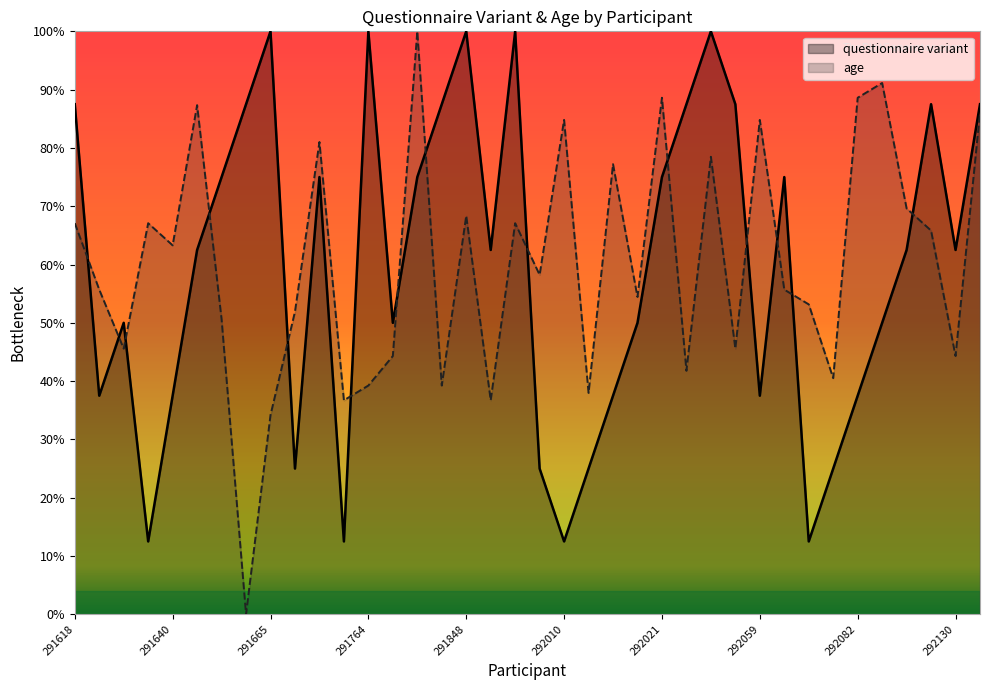

At which label is age closest to 50?

292021